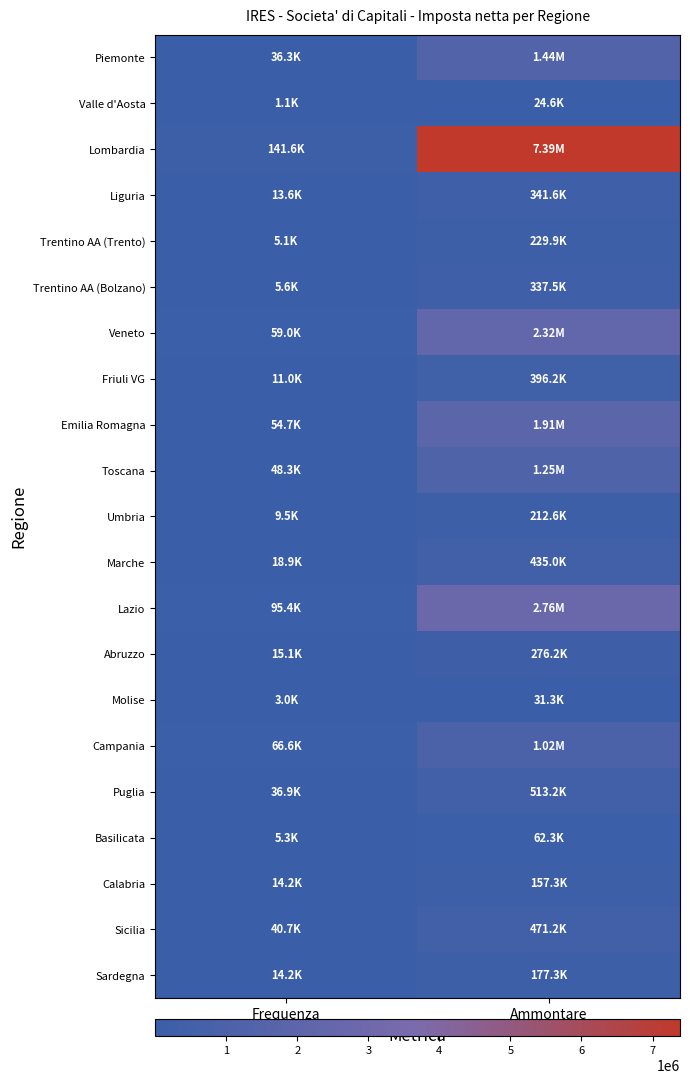

At Ammontare, list the series in order from largest to smallest.

Lombardia, Lazio, Veneto, Emilia Romagna, Piemonte, Toscana, Campania, Puglia, Sicilia, Marche, Friuli VG, Liguria, Trentino AA (Bolzano), Abruzzo, Trentino AA (Trento), Umbria, Sardegna, Calabria, Basilicata, Molise, Valle d'Aosta